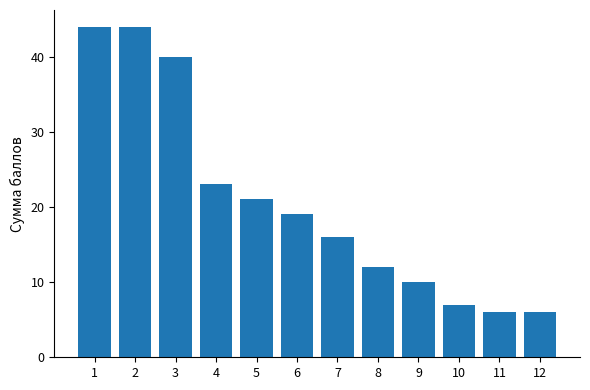

Reading left to right, what are all the values shown in this chart?

44	44	40	23	21	19	16	12	10	7	6	6